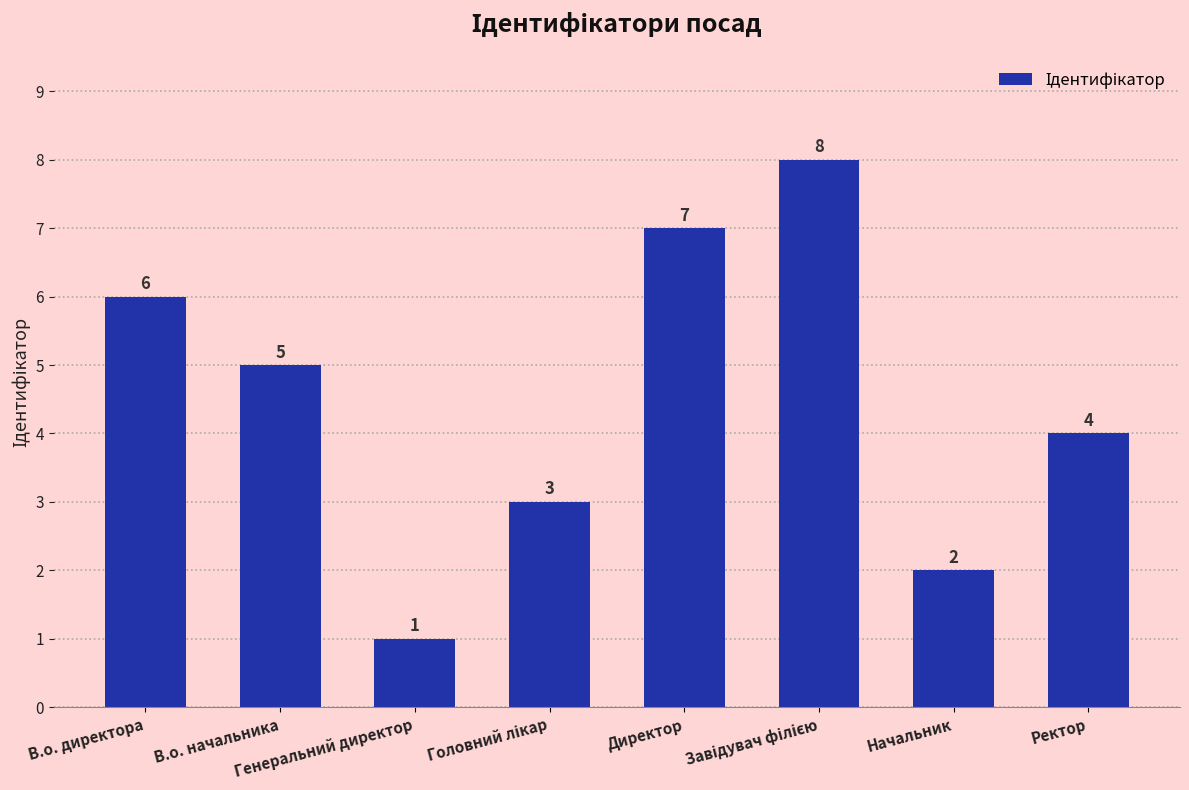

The chart shows a value of 2 at Начальник. True or false?

True